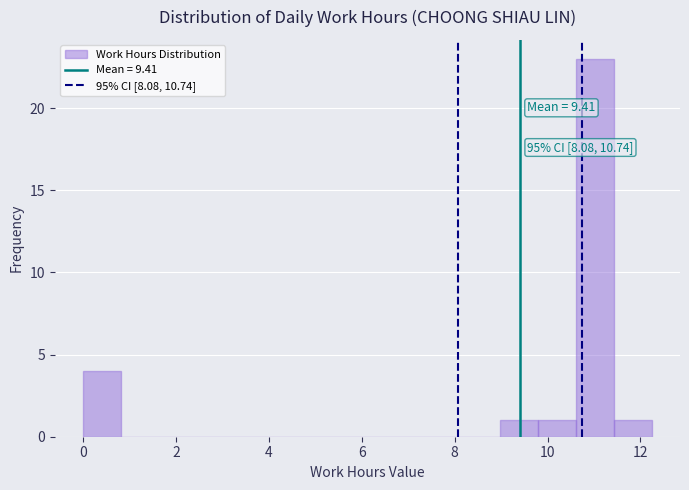

Over which range of the x-axis is the bar tallest?

10.6 to 11.4